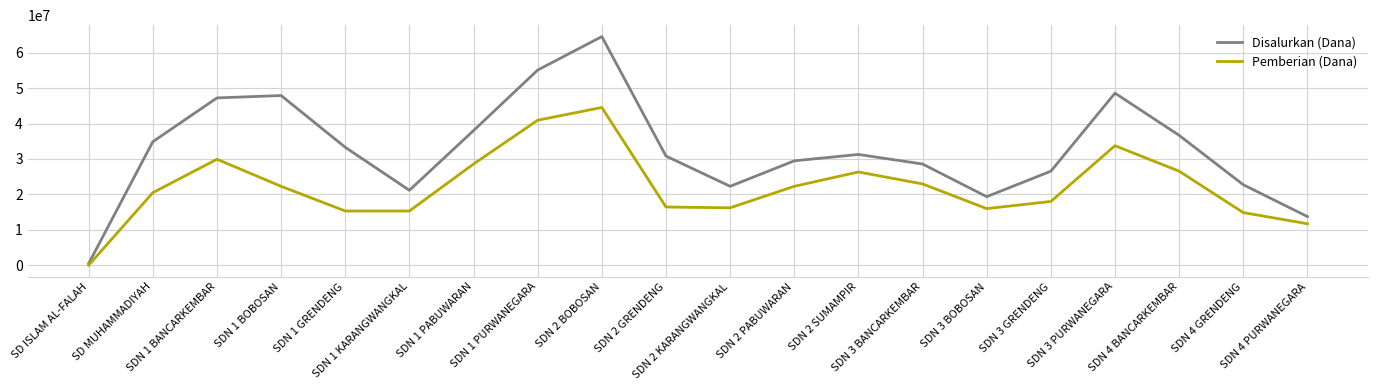

What is the highest value of the Pemberian (Dana) series?

44550000